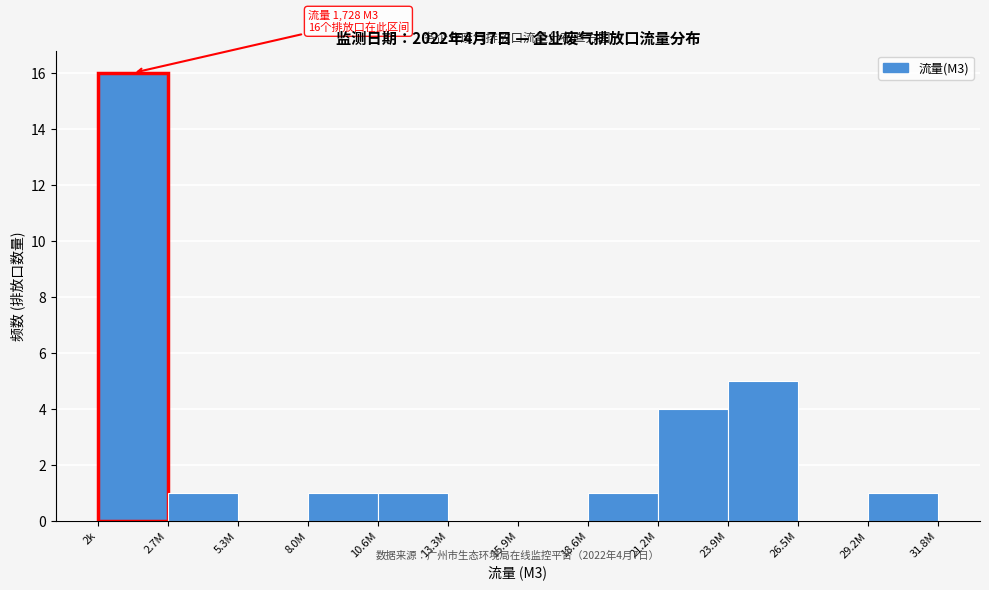

Reading left to right, what are all the values shown in this chart?

2k=16	2.7M=1	5.3M=0	8.0M=1	10.6M=1	13.3M=0	15.9M=0	18.6M=1	21.2M=4	23.9M=5	26.5M=0	29.2M=1